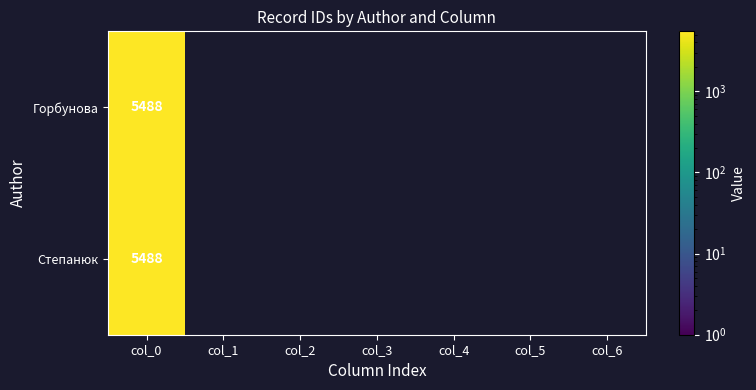

How many values in Горбунова are above zero?

1